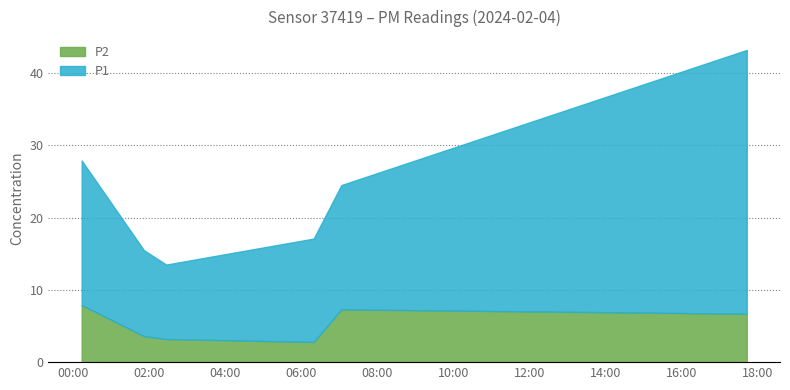

True or false: P2 and P1 cross at least once.

False